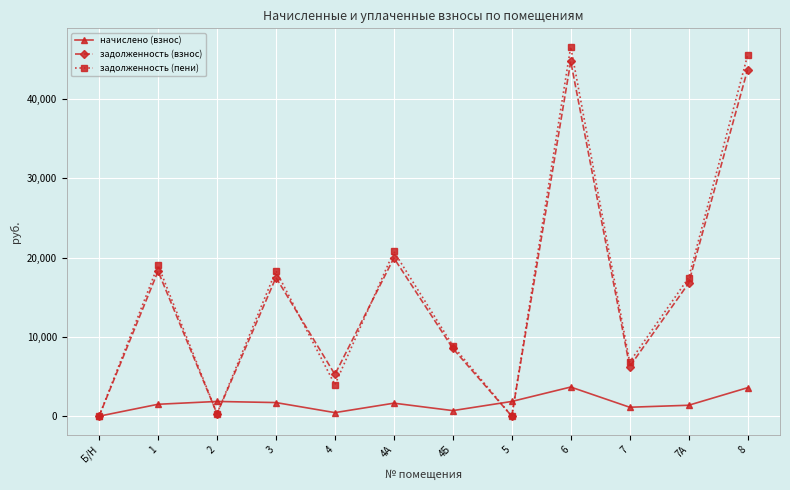

What is the sum of the задолженность (взнос) values at 8 and 3?

61155.6